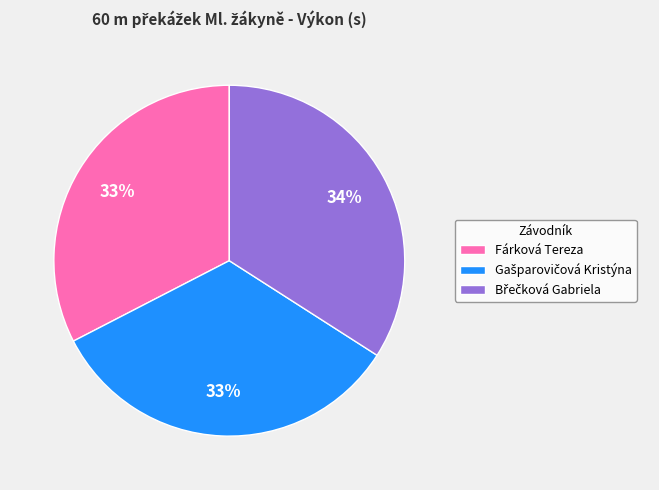

To the nearest percent, what is the average slice percentage?

33%